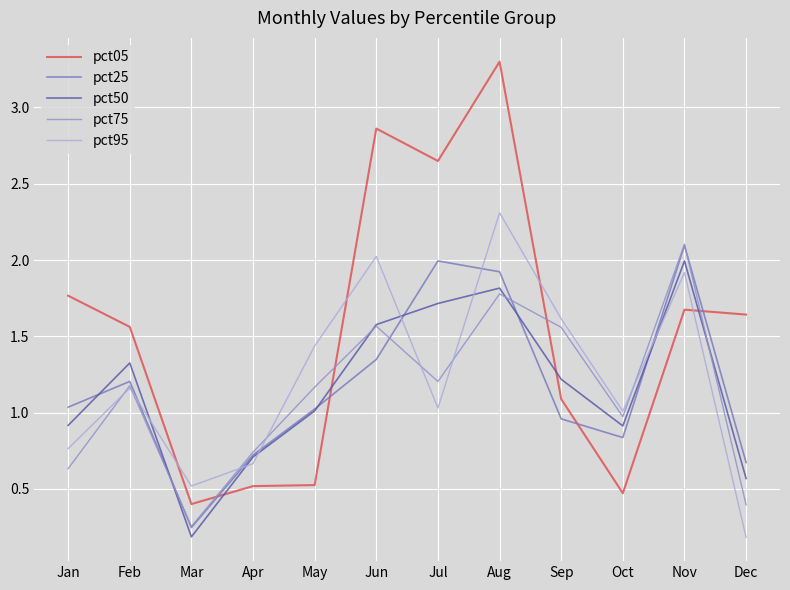

What is the sum of all pct25 values?

14.1